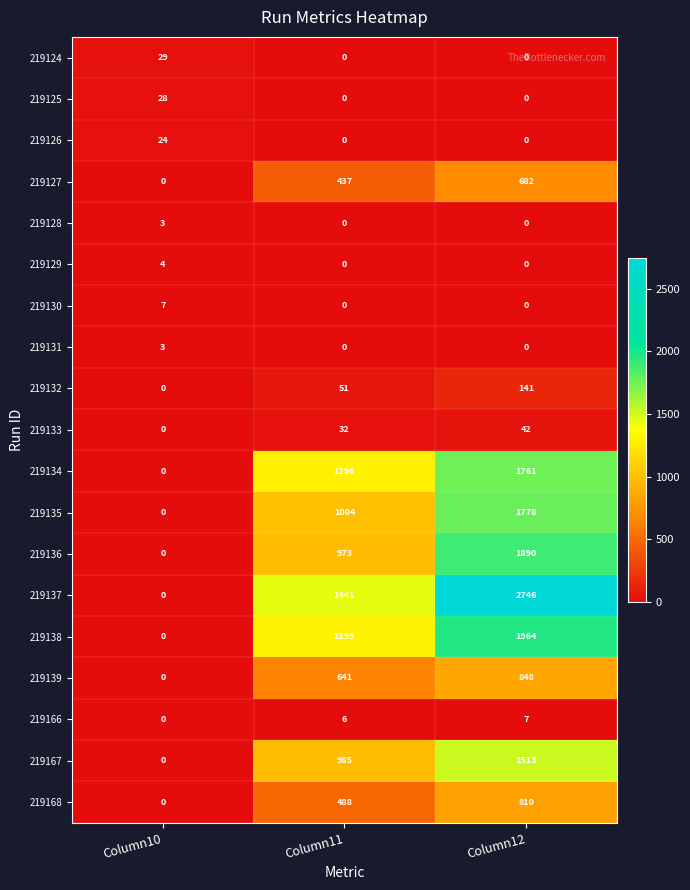

What is the difference between the highest and lowest values at Column11?

1441